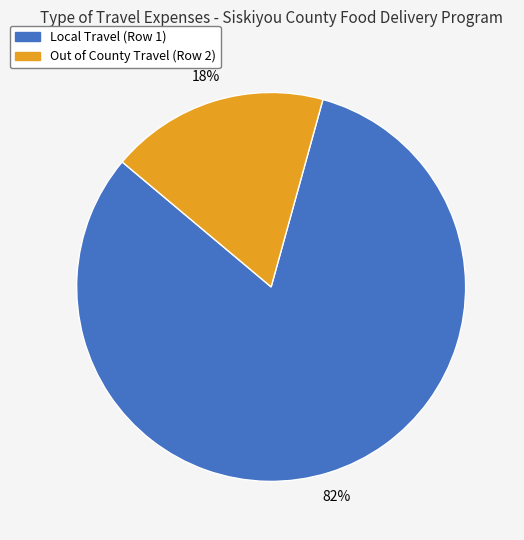

To the nearest percent, what is the combined percentage of Out of County Travel (Row 2) and Local Travel (Row 1)?

100%